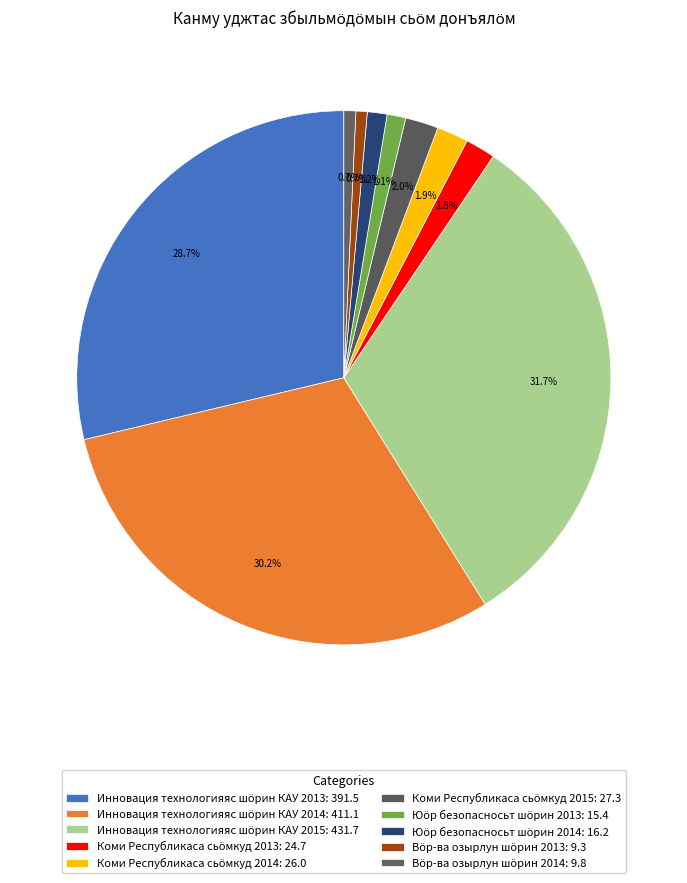

Which category has the biggest portion of the pie?

Инновация технологияяс шӧрин КАУ 2015